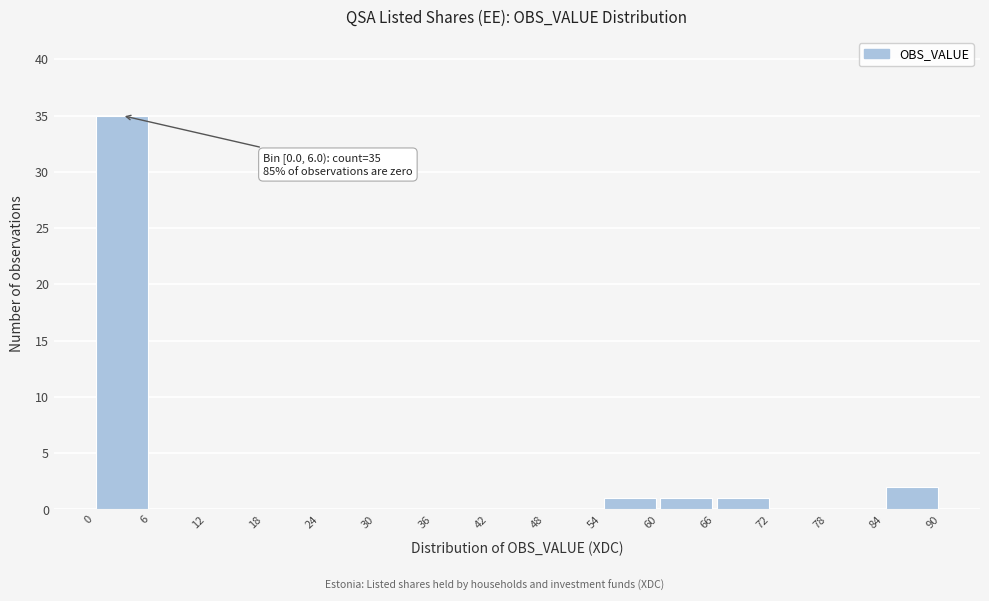

Which range on the x-axis has the tallest bar?

0 to 6